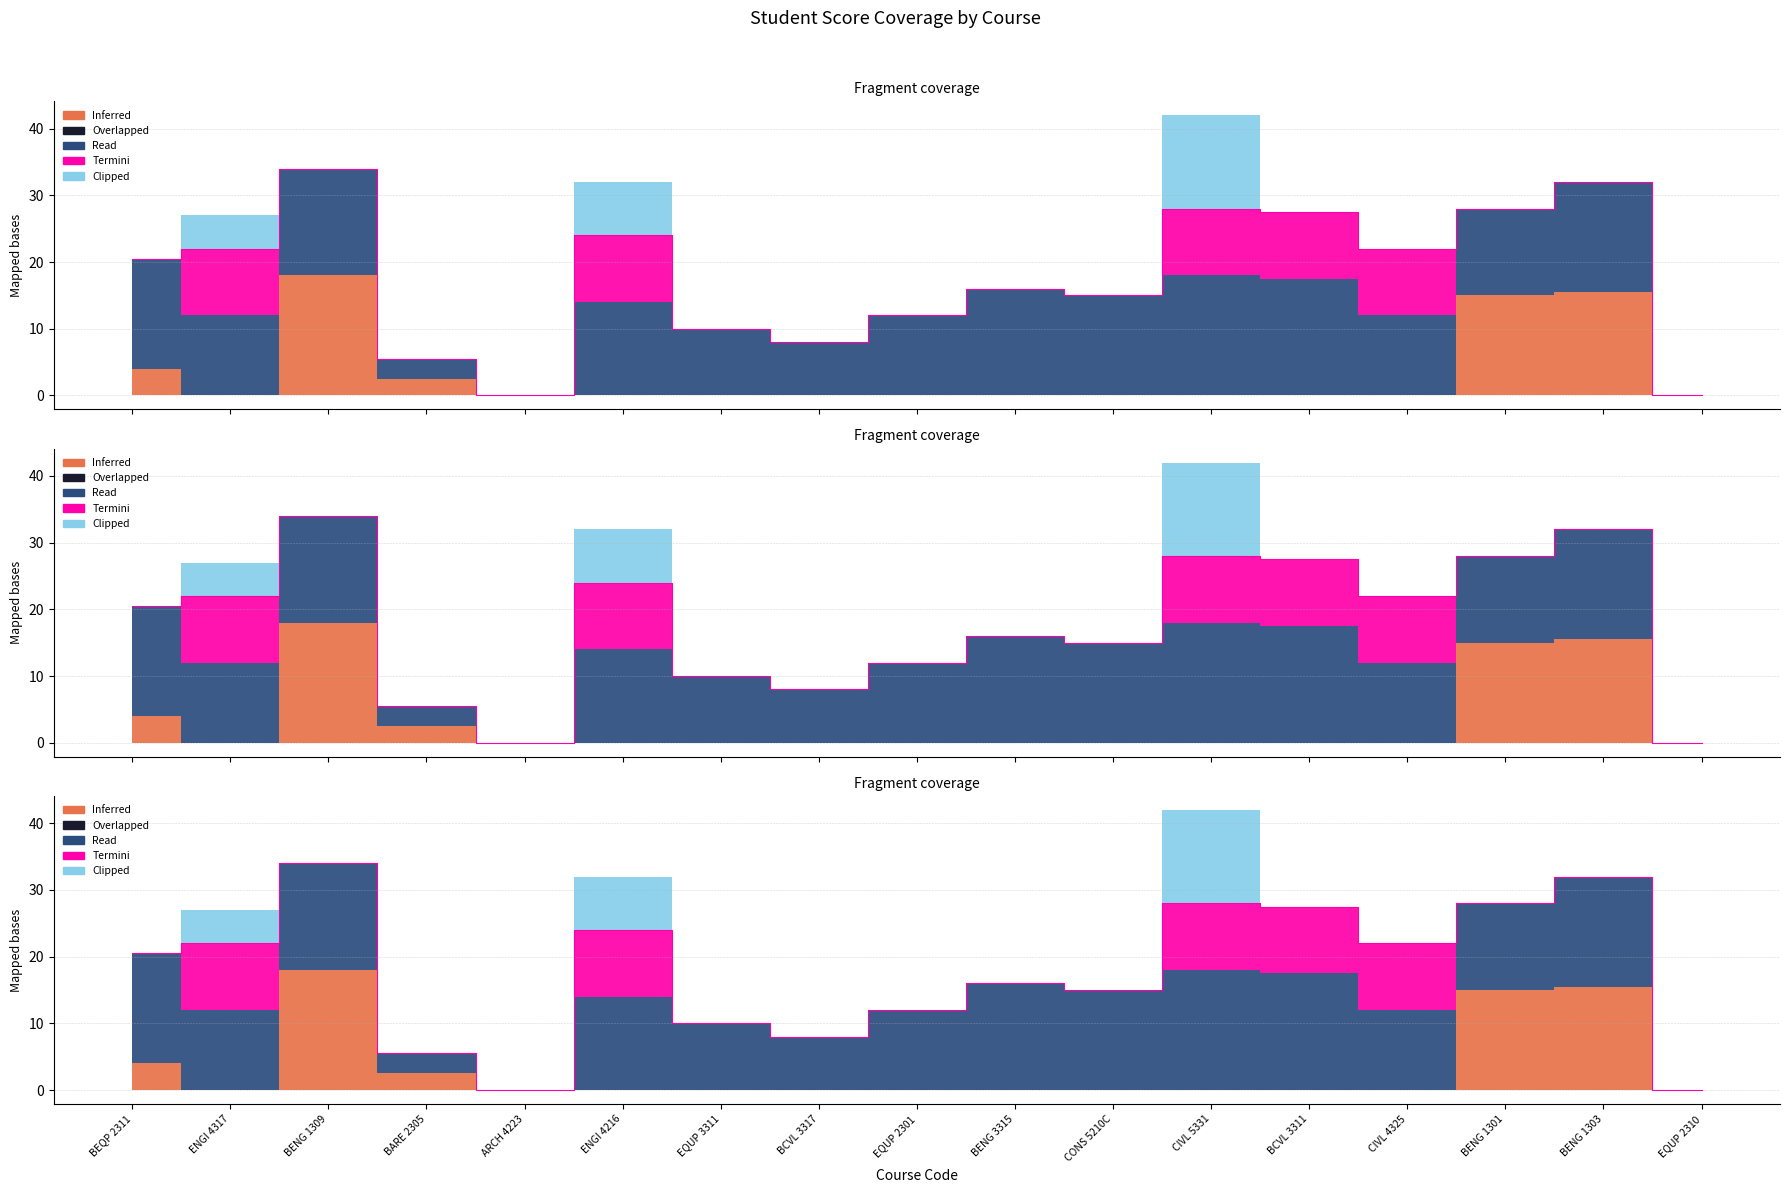

True or false: Clipped has a value of 19.8 at CIVL 5331.

False